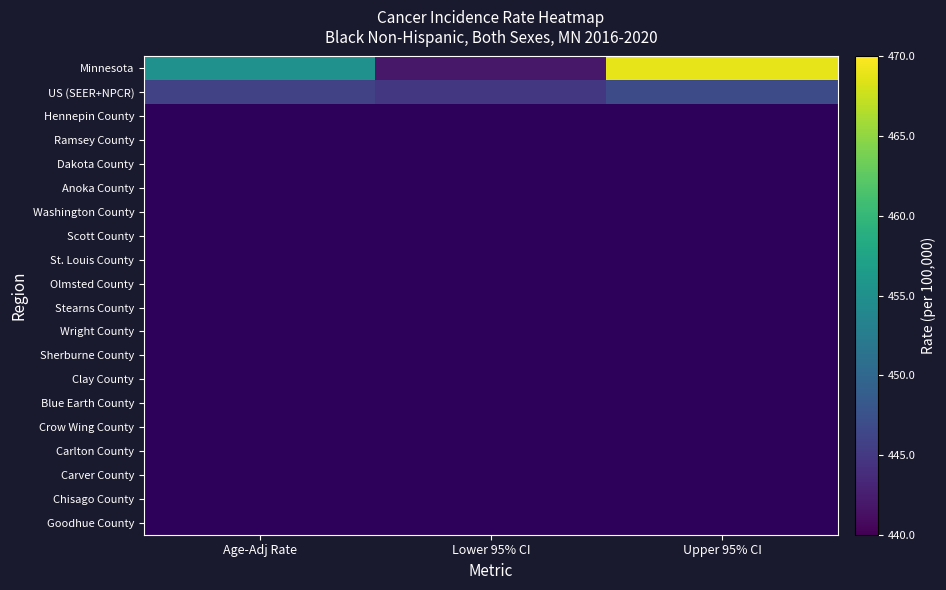

Is the value of Chisago County at Age-Adj Rate greater than the value of US (SEER+NPCR) at Lower 95% CI?

No